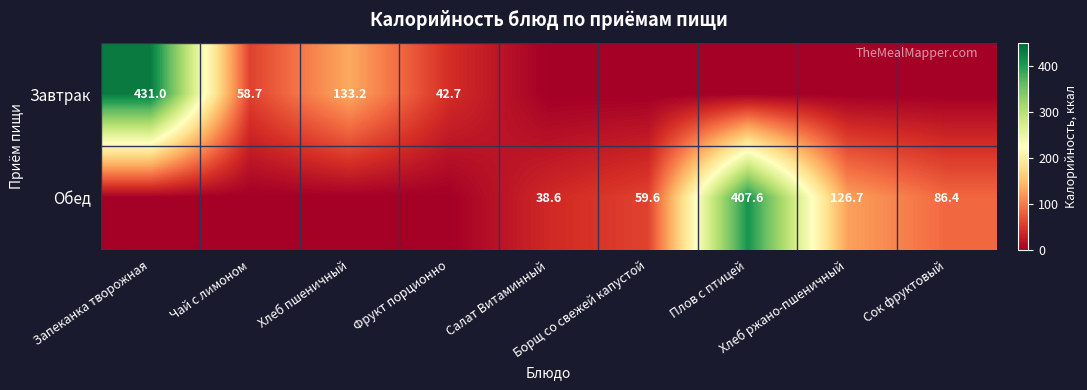

Which has a higher value, Чай с лимоном or Запеканка творожная?

Запеканка творожная